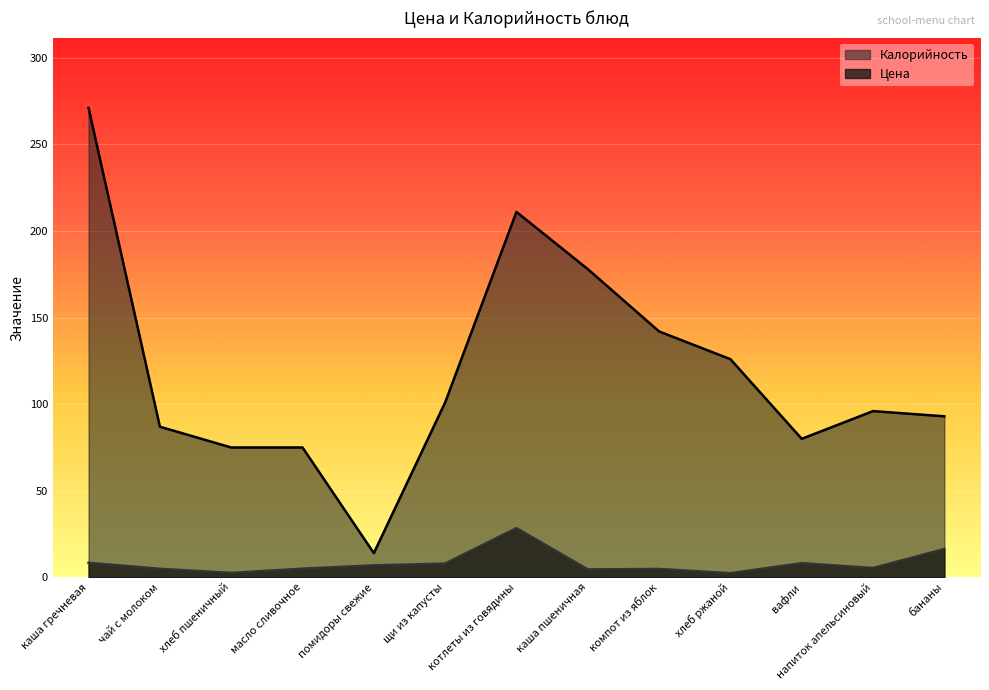

What is the difference between the maximum and minimum values in the Калорийность series?

257.0